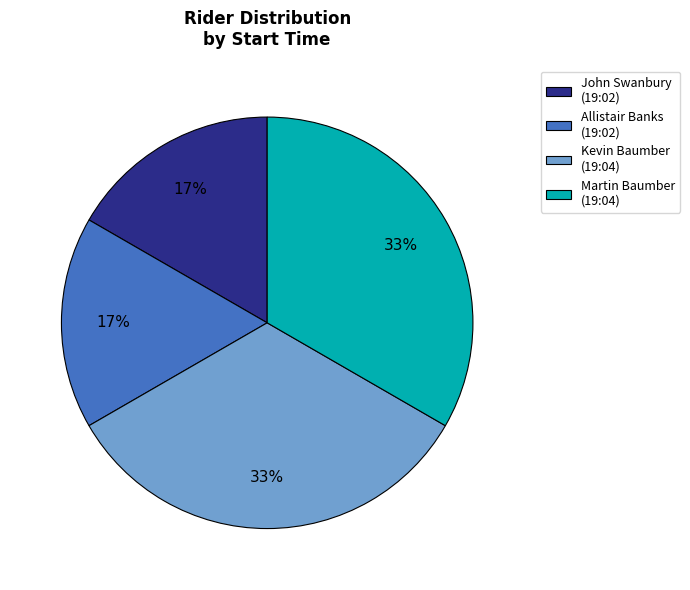

Is it true that Kevin Baumber (19:04) is 26% of the pie?

False